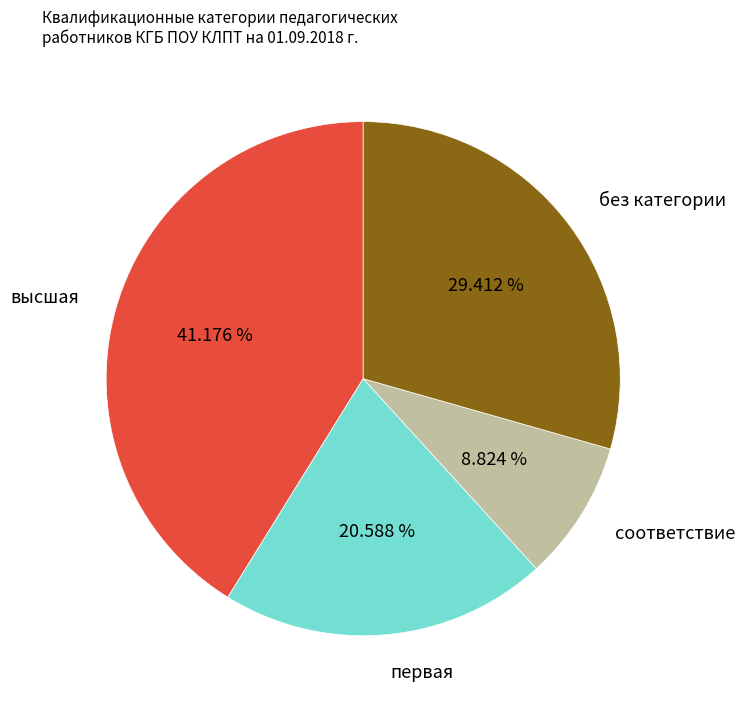

How many slices are in this pie chart?

4